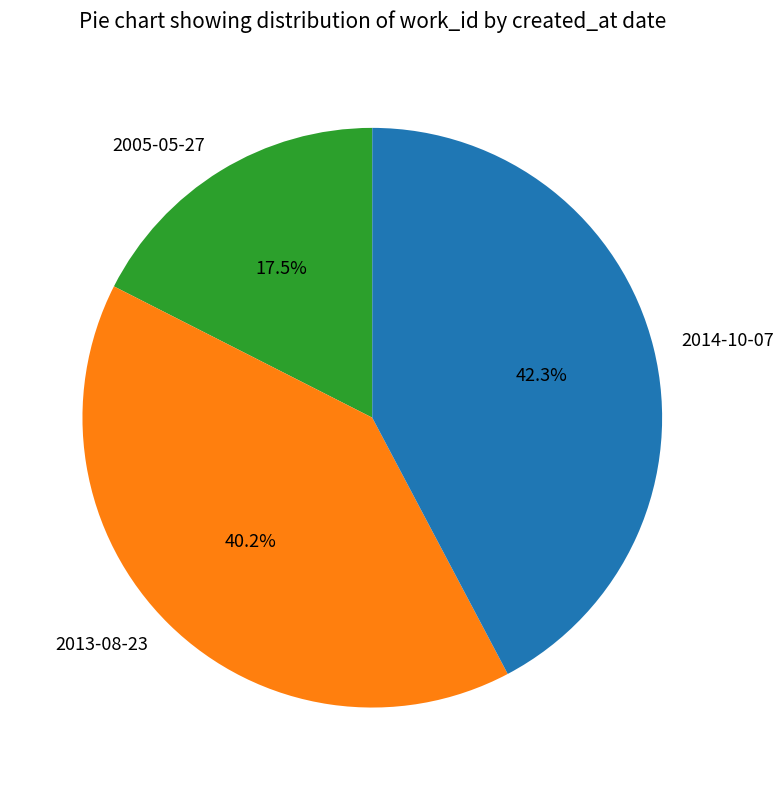

Which slice is the largest?

2014-10-07